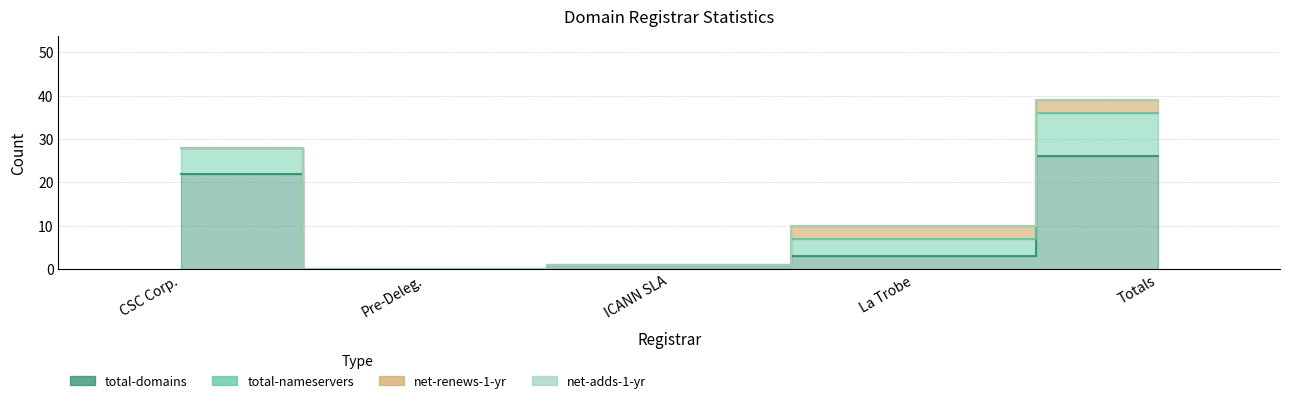

True or false: net-adds-1-yr has a value of 0 at Totals.

True